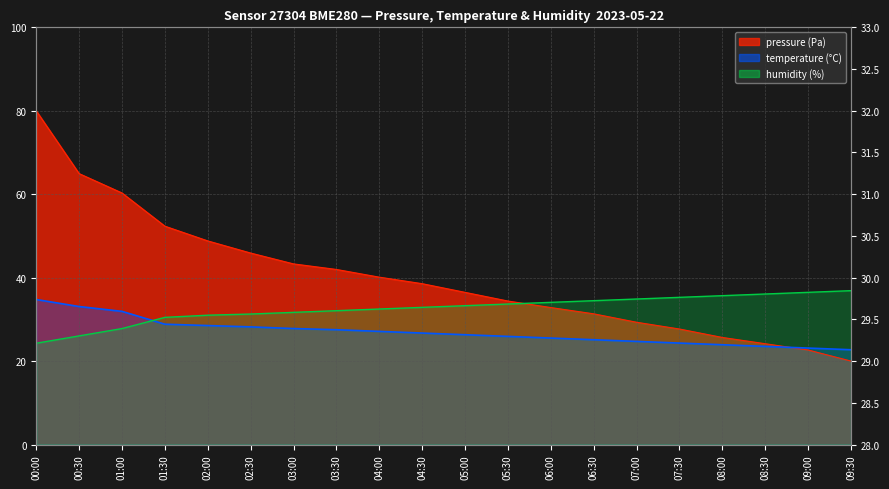

Which series ends up on top after the final intersection of humidity and pressure?

humidity